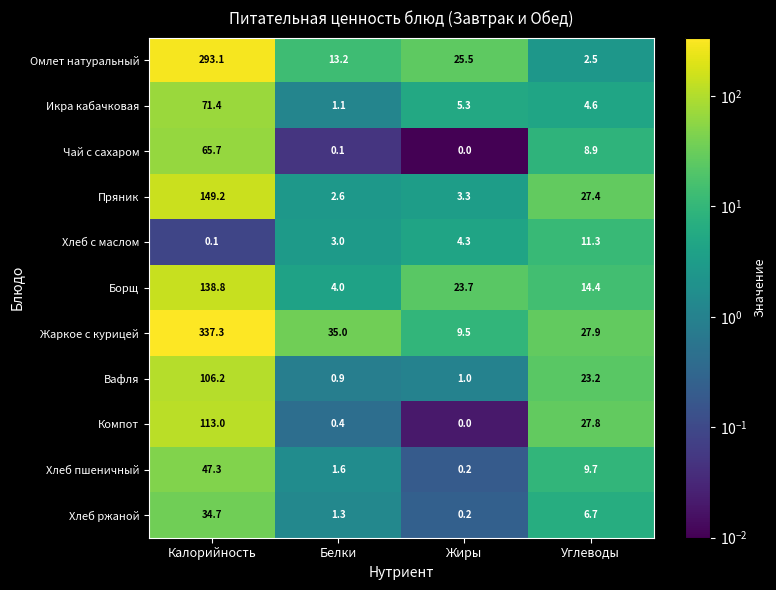

What is the total value across all series at Жиры?

73.0